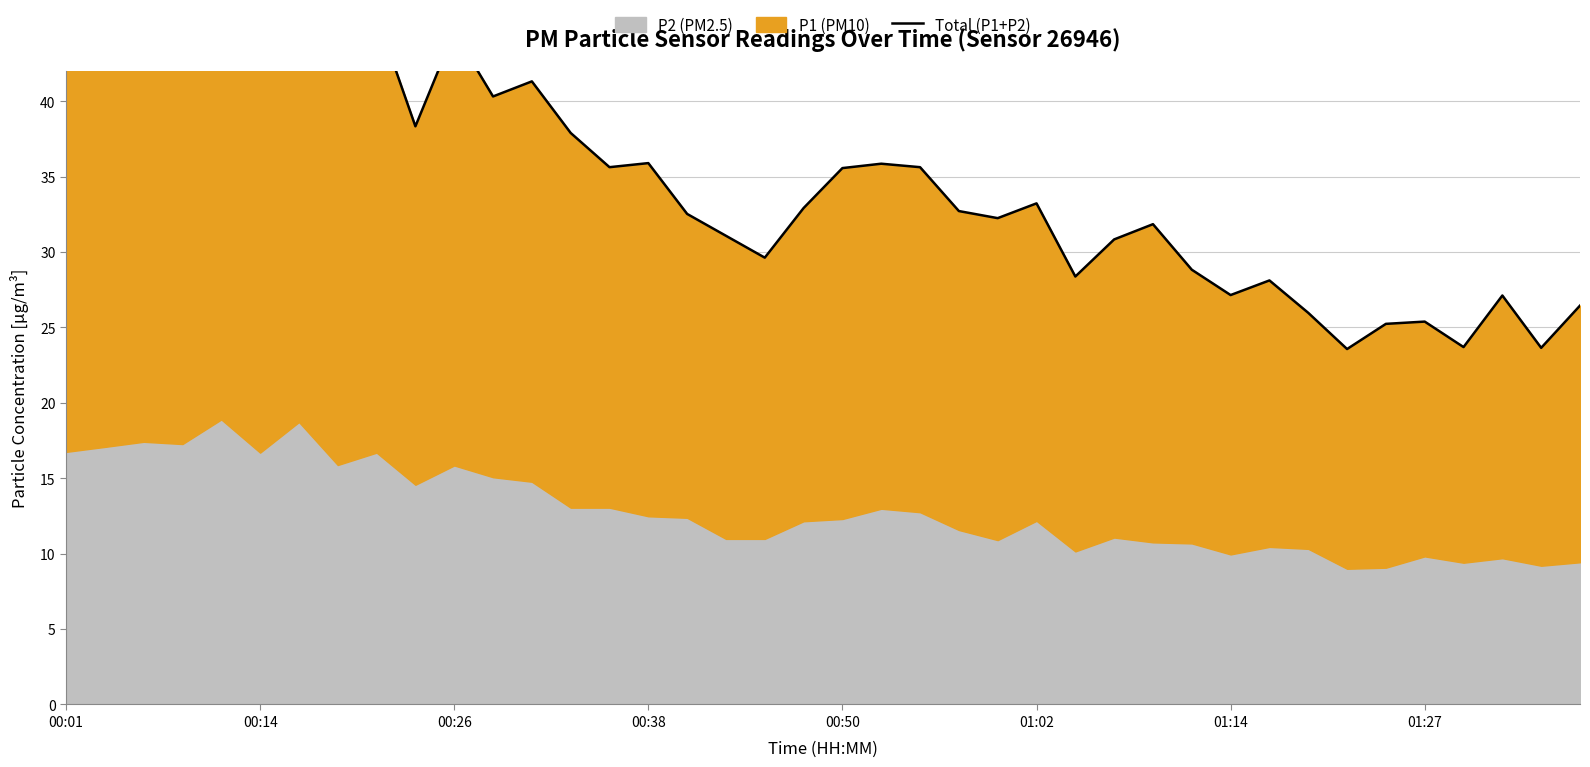

What is the sum of the values at 30 and 14?

62.8